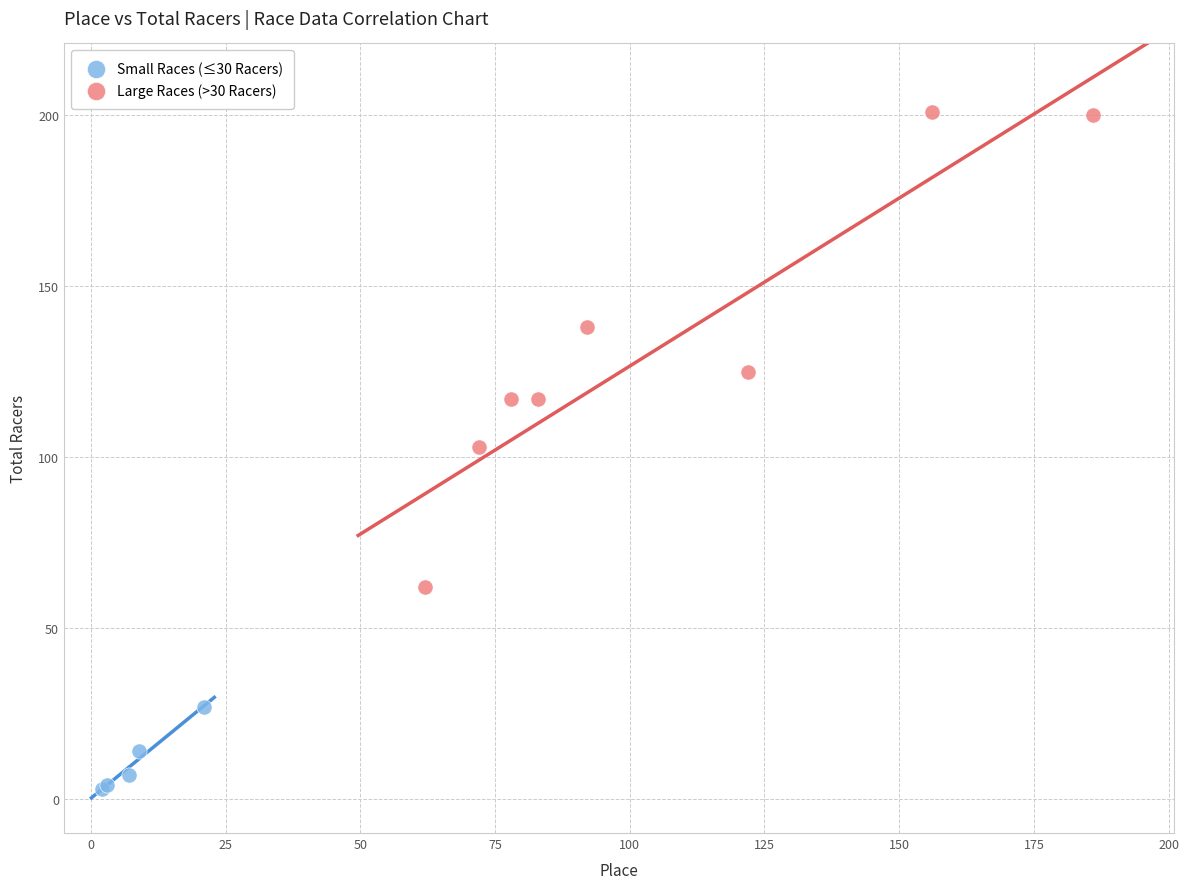

Which series reaches the minimum Y coordinate?

Small Races (≤30 Racers)